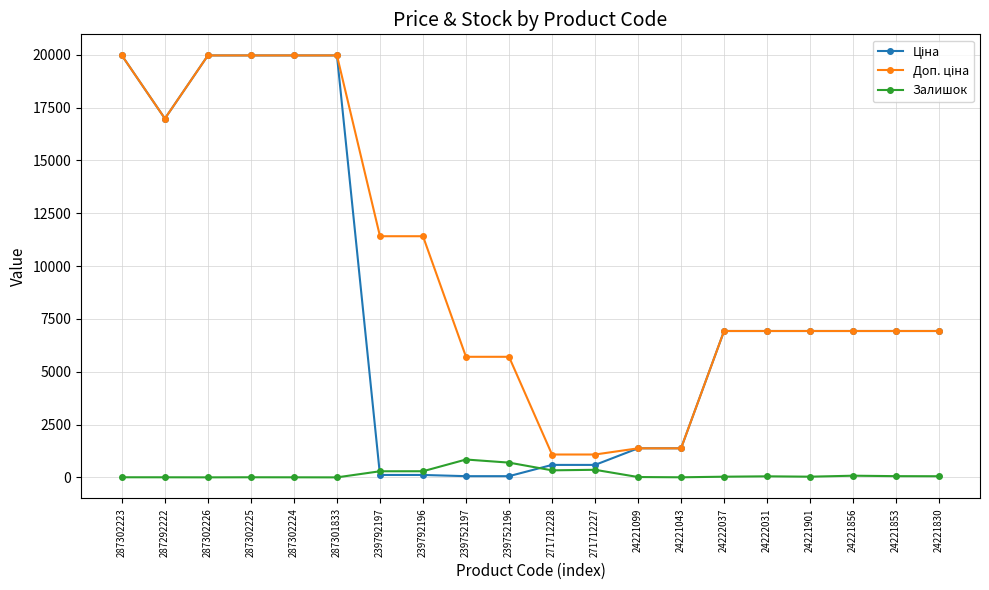

At how many categories does at least one series exceed 15962?

6